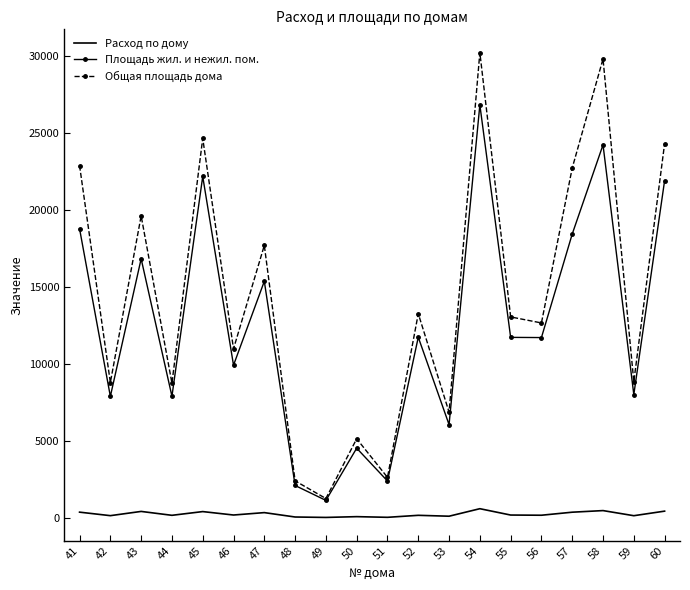

True or false: Общая площадь дома and Расход по дому intersect in this chart.

False